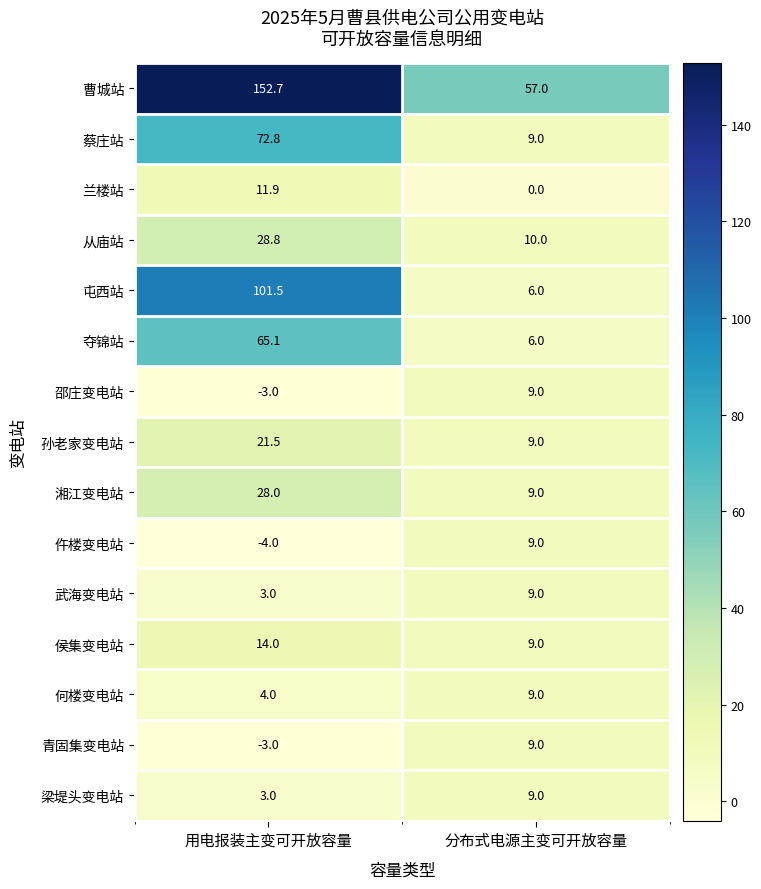

How many data points in 夺锦站 are above 65?

1